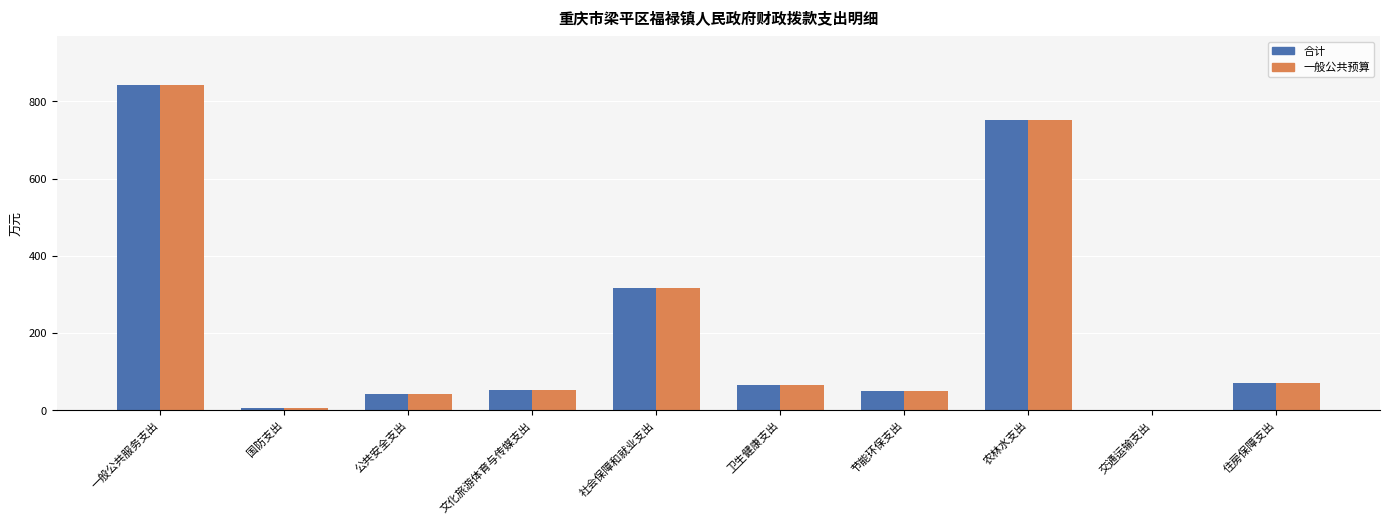

At which category is the sum across all series the highest?

一般公共服务支出